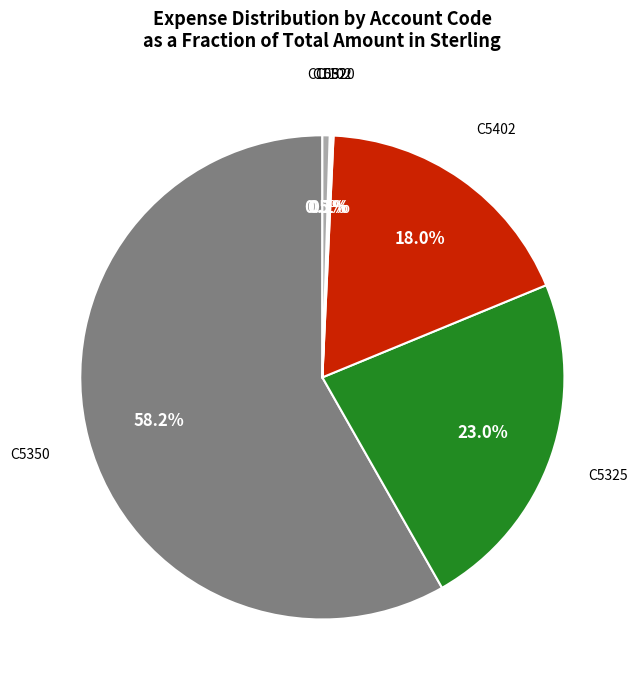

What is the largest slice in the pie chart?

C5350